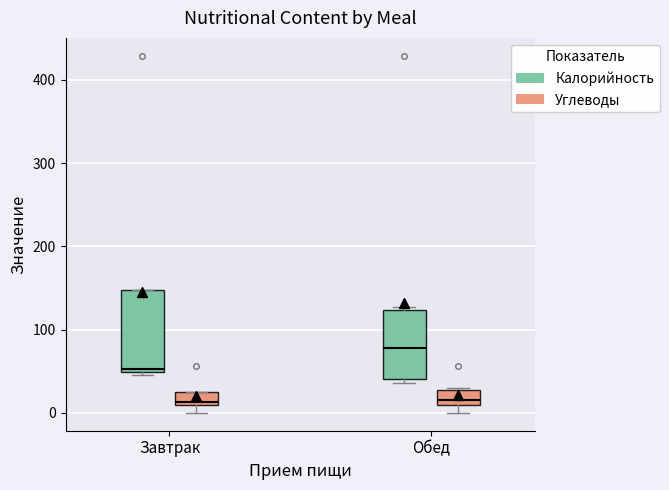

Where is the lower edge of the box for Обед (Калорийность) on the y-axis? The values are not printed on the chart, so give them approximately, as read against the axis.

40